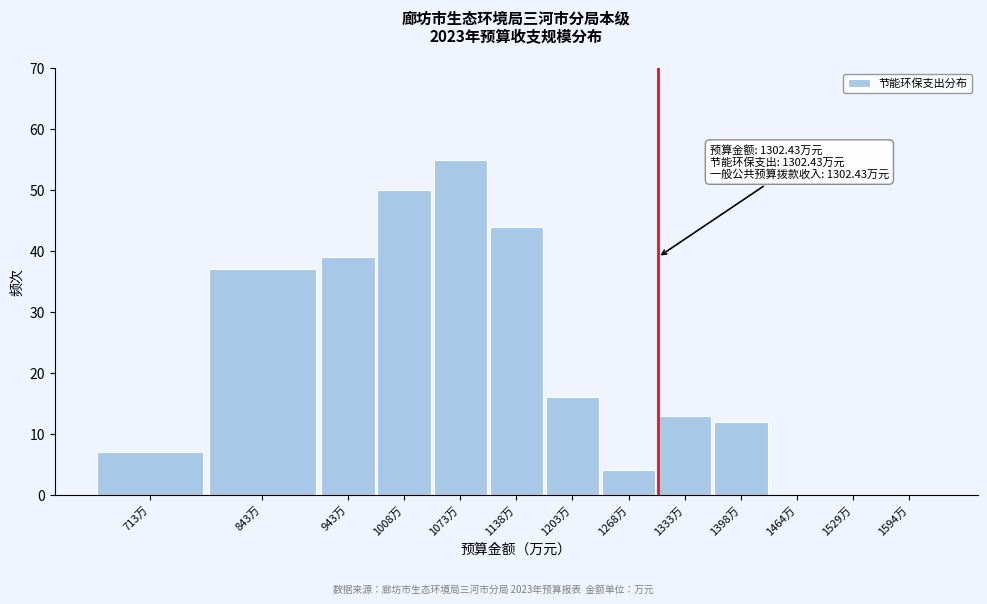

Reading left to right, extract all data points from this chart.

713万=7	843万=37	943万=39	1008万=50	1073万=55	1138万=44	1203万=16	1268万=4	1333万=13	1398万=12	1464万=0	1529万=0	1594万=0